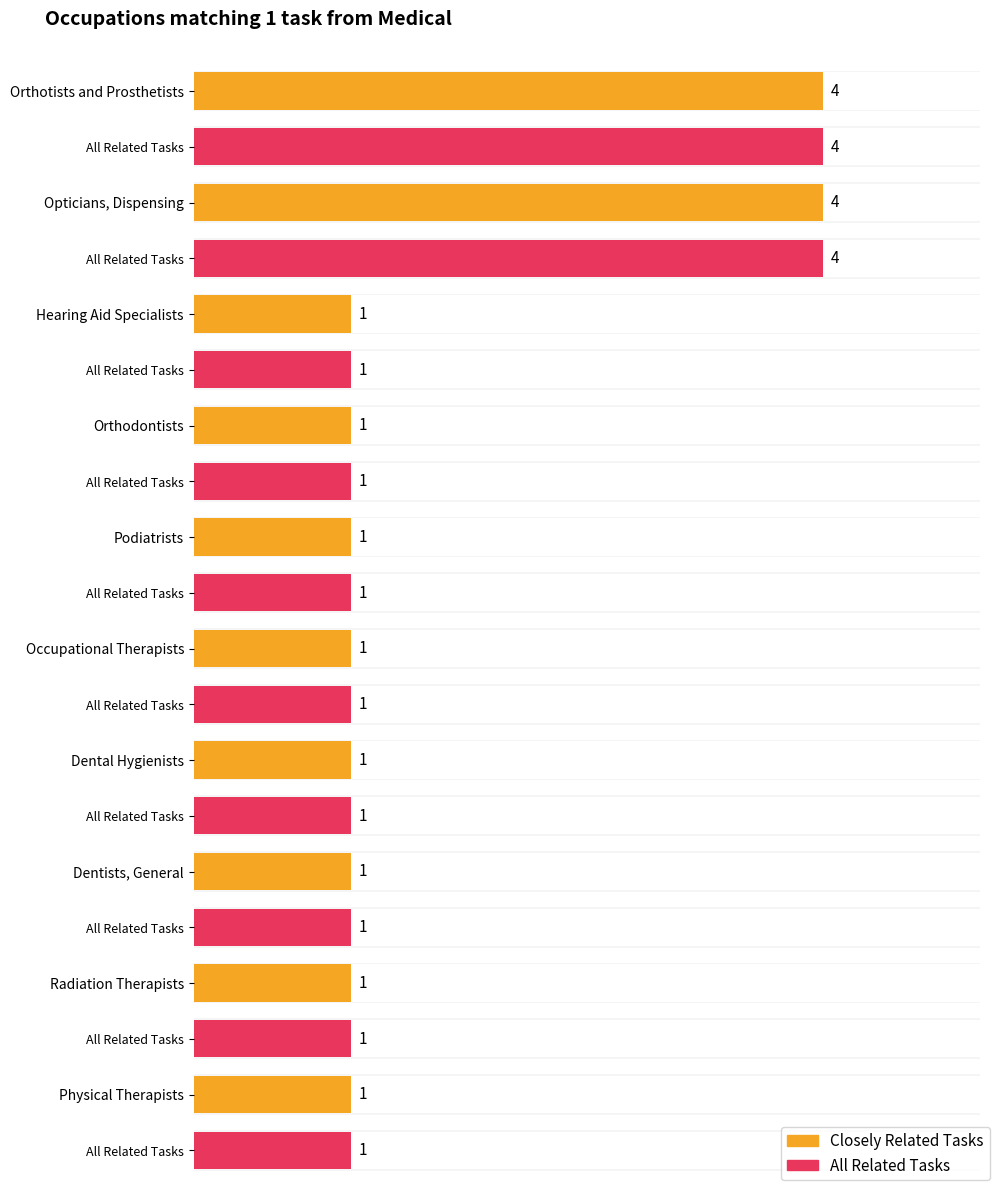

Is the value of All Related Tasks at Dental Hygienists greater than the value of Closely Related Tasks at Podiatrists?

No